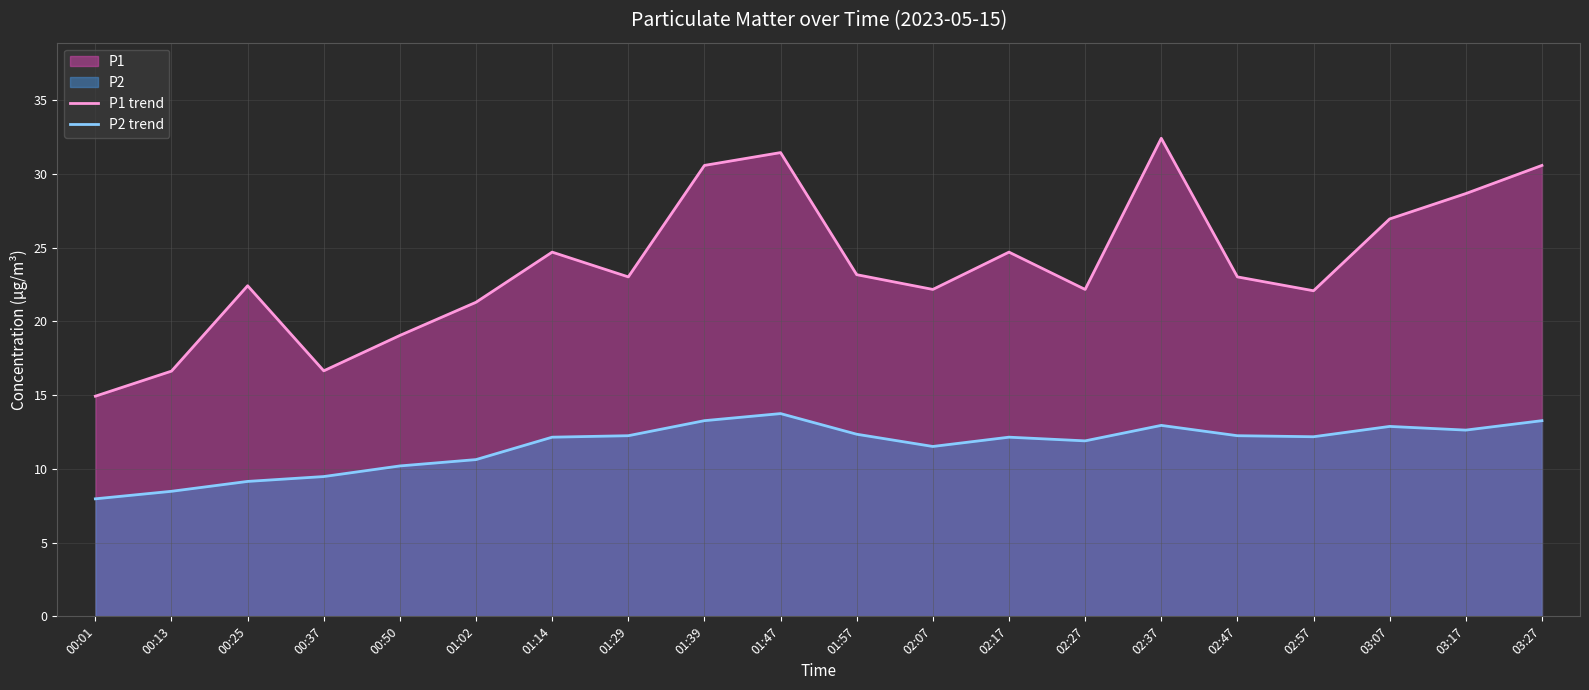

Between 01:39 and 02:07, which series saw the biggest shift?

P1 trend